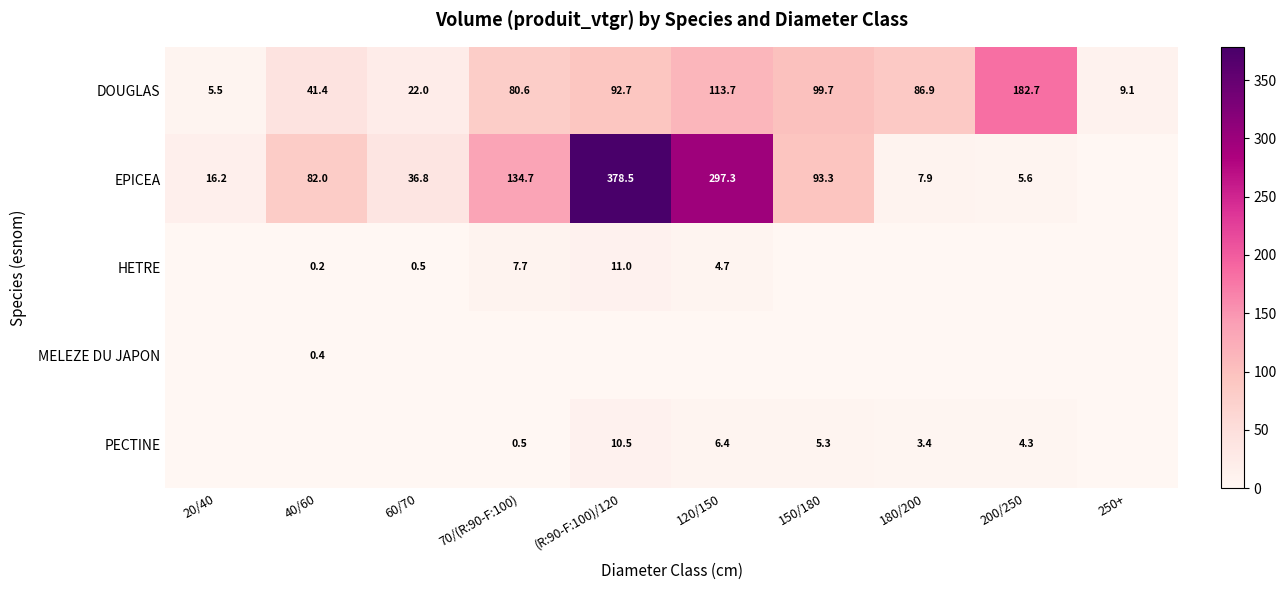

How many data points in HETRE are above 0?

5